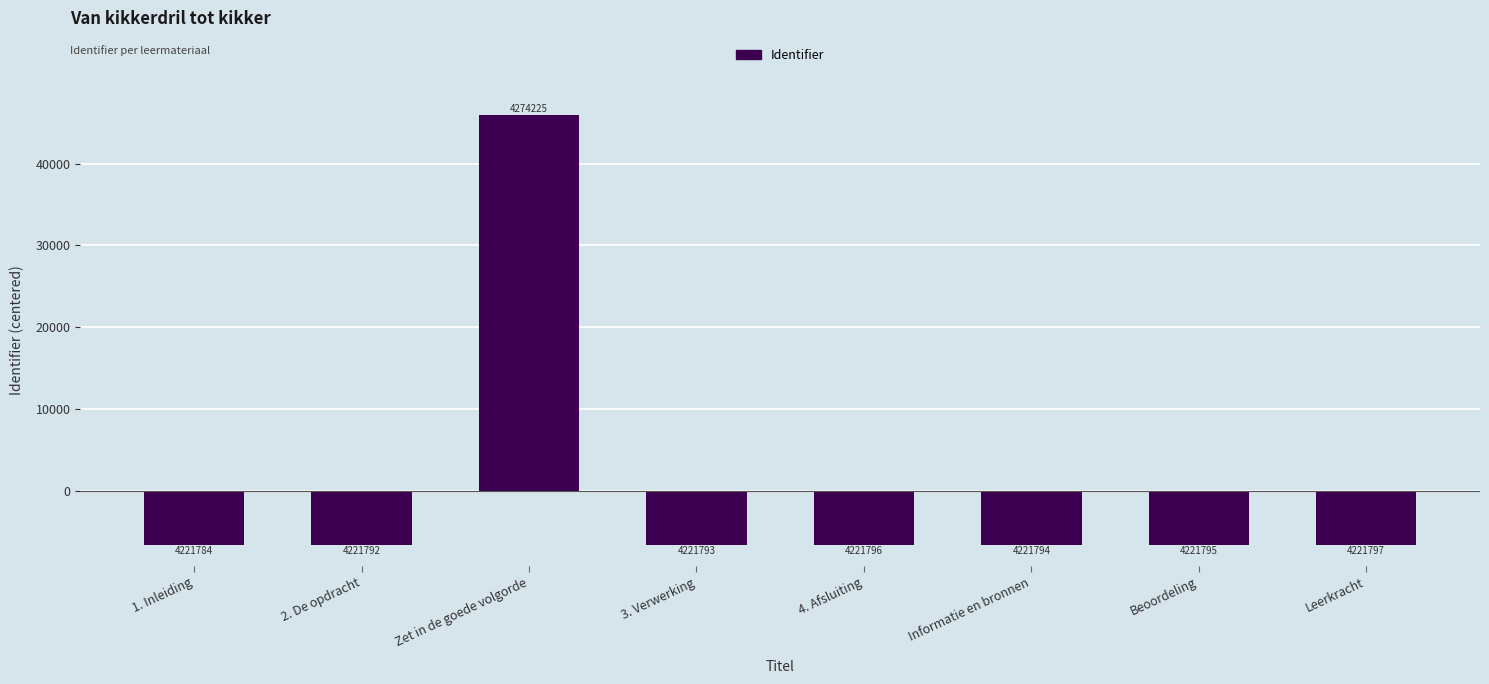

What is the difference between the second highest and minimum values?

13